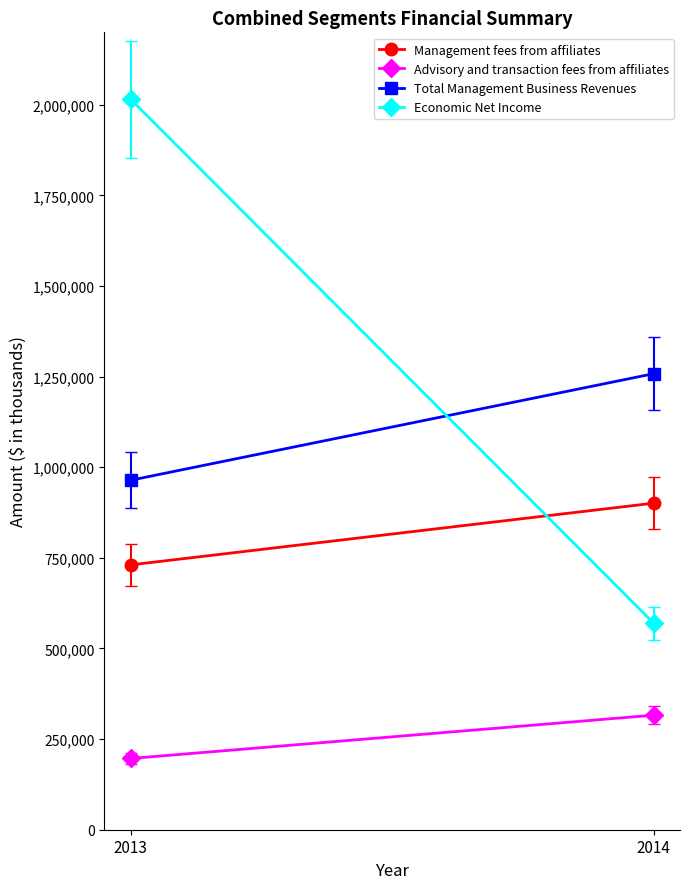

What are all the series names shown in the legend?

Management fees from affiliates, Advisory and transaction fees from affiliates, Total Management Business Revenues, Economic Net Income